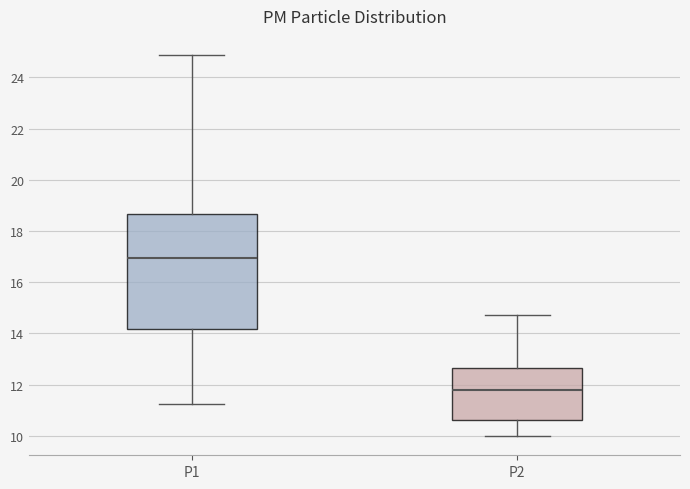

Reading left to right, transcribe this box plot: for each box, give where its median line is, the range the box spans, and where its two whiskers end, as read against the y-axis. The values are not printed on the chart, so give them approximately, as read against the axis.

P1: median 17.0, box 14.2 to 18.6, whiskers 11.2 to 24.8
P2: median 11.8, box 10.6 to 12.6, whiskers 10.0 to 14.8